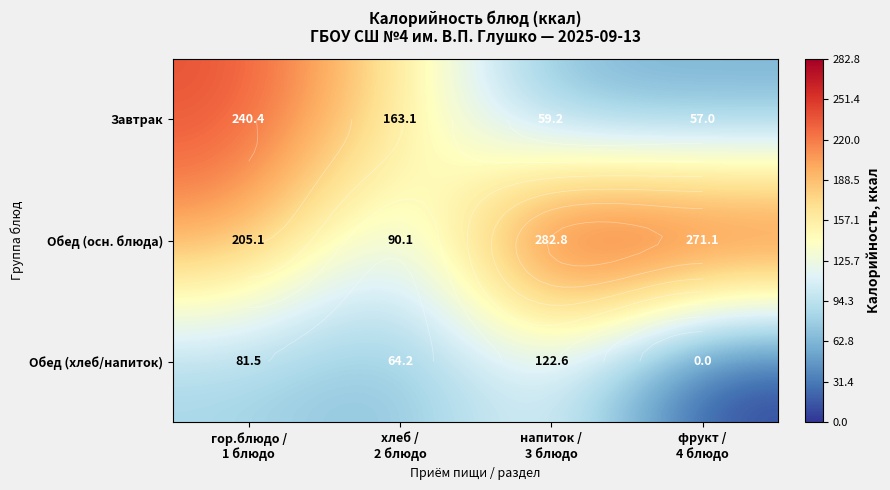

Which category has the lowest value across all series?

фрукт /
4 блюдо